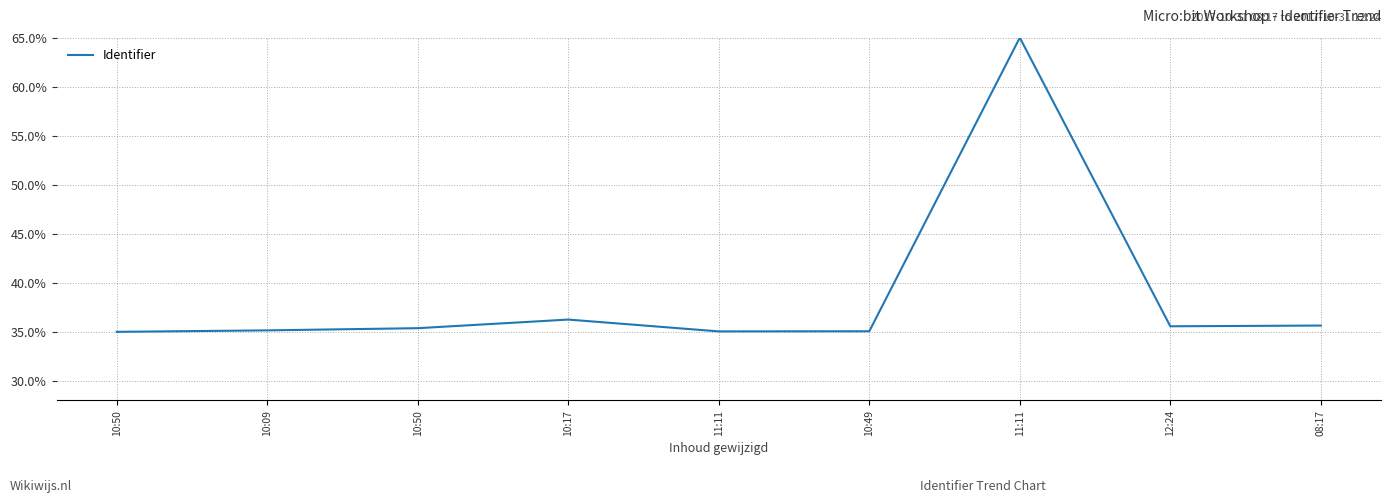

Which has a higher value, 10:49 or 10:50?

10:49